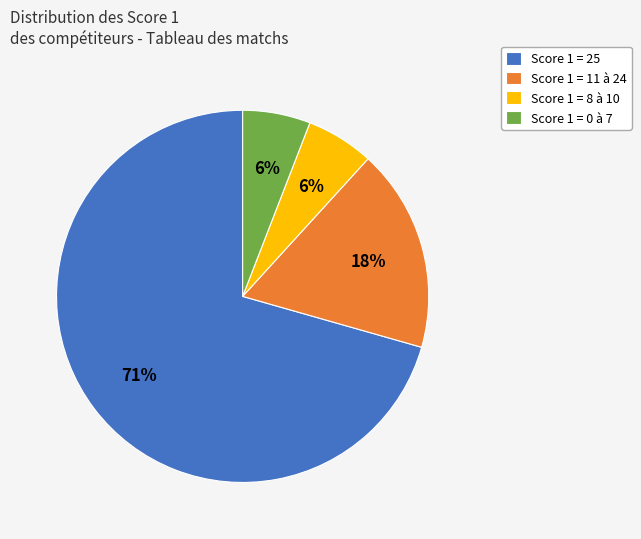

How many segments does this pie chart have?

4